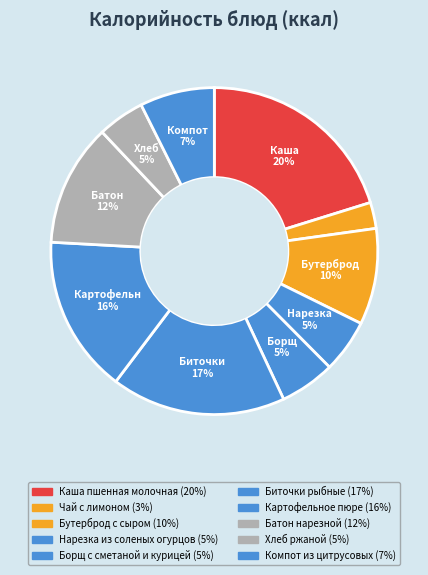

True or false: Картофельное пюре accounts for 16% of the total.

True